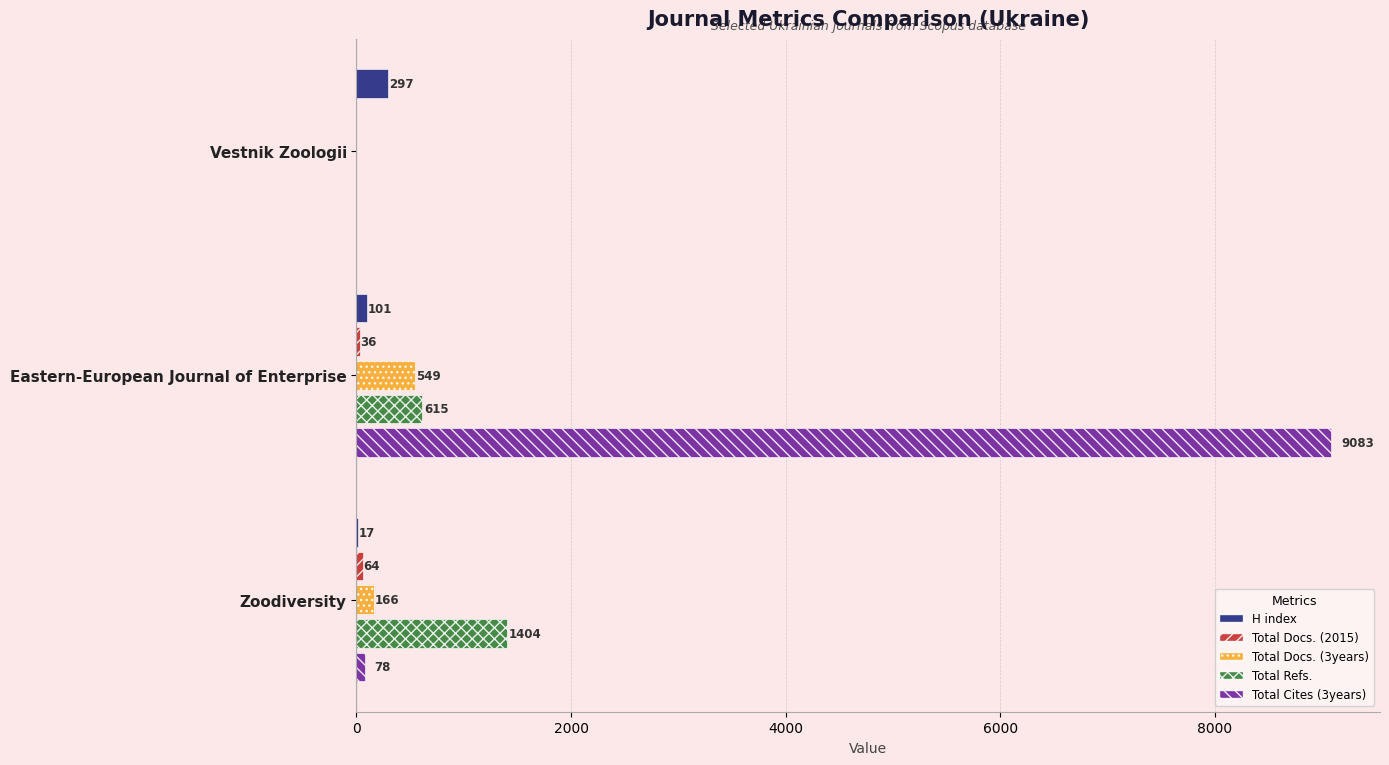

Count the number of categories in the chart.

3